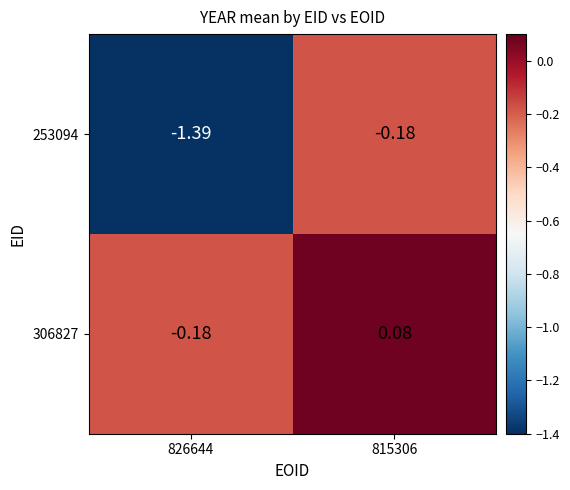

Rank the series by their maximum value, from lowest to highest.

253094, 306827